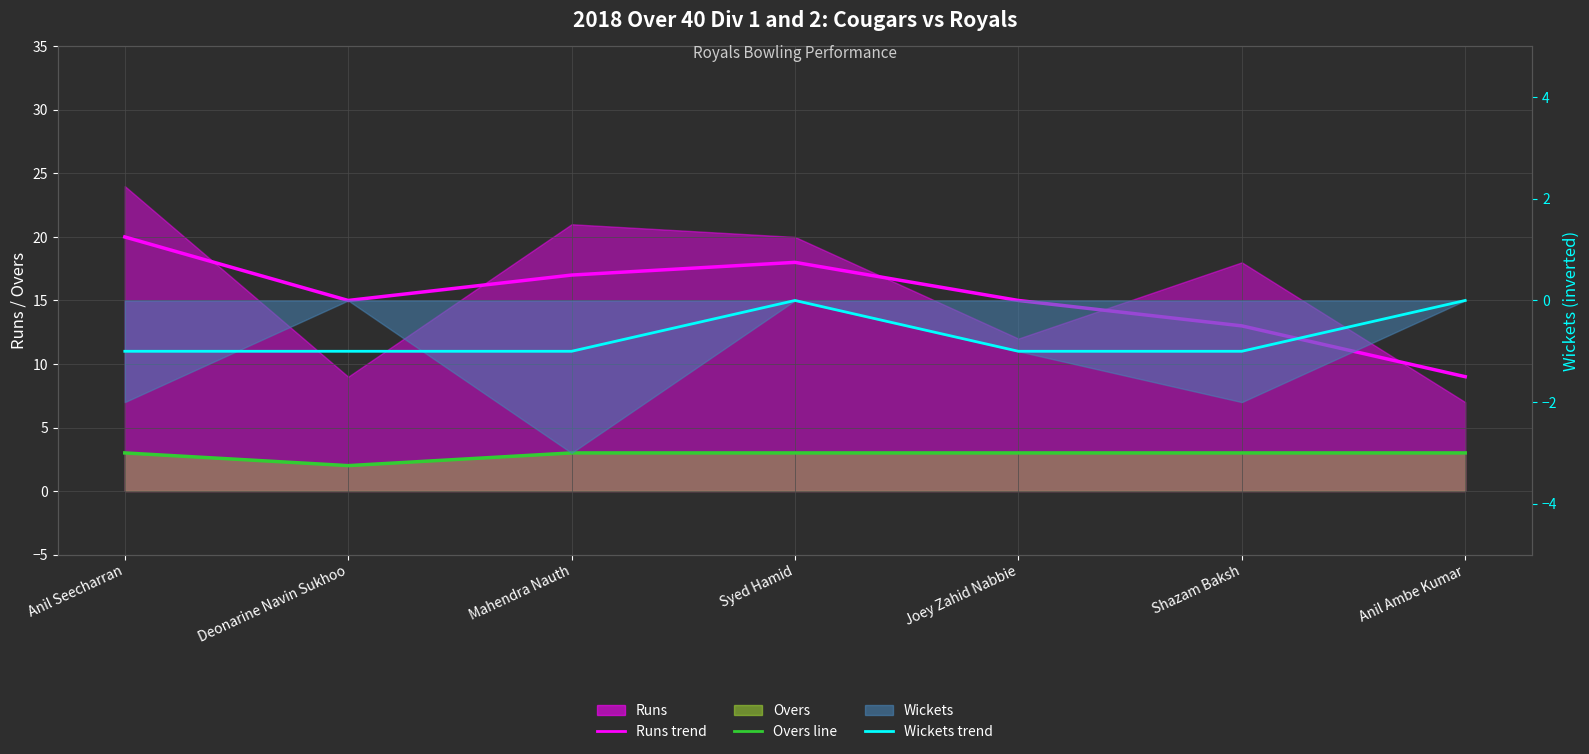

Reading left to right, list all the values displayed in this chart.

Runs (trend): Anil Seecharran=20	Deonarine Navin Sukhoo=15	Mahendra Nauth=17	Syed Hamid=18	Joey Zahid Nabbie=15	Shazam Baksh=13	Anil Ambe Kumar=9
Overs (line): Anil Seecharran=3	Deonarine Navin Sukhoo=2	Mahendra Nauth=3	Syed Hamid=3	Joey Zahid Nabbie=3	Shazam Baksh=3	Anil Ambe Kumar=3
Wickets trend: Anil Seecharran=-1	Deonarine Navin Sukhoo=-1	Mahendra Nauth=-1	Syed Hamid=0	Joey Zahid Nabbie=-1	Shazam Baksh=-1	Anil Ambe Kumar=0